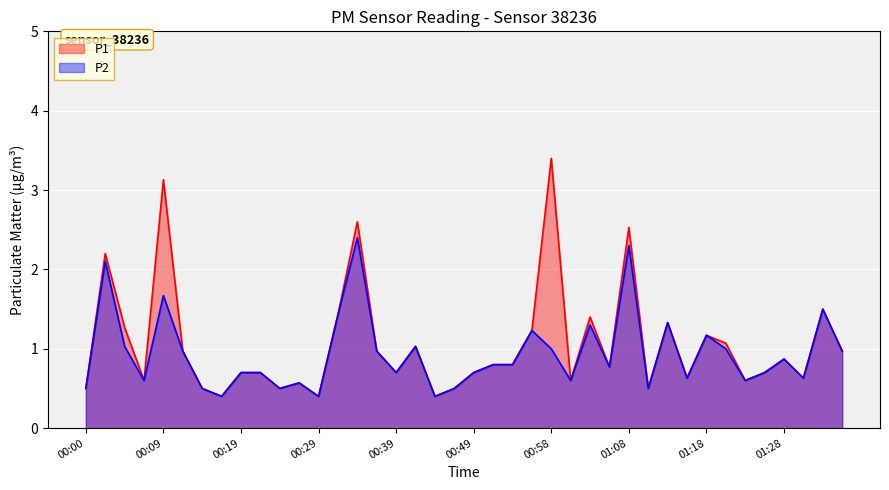

Which category has the highest value across all series?

00:58